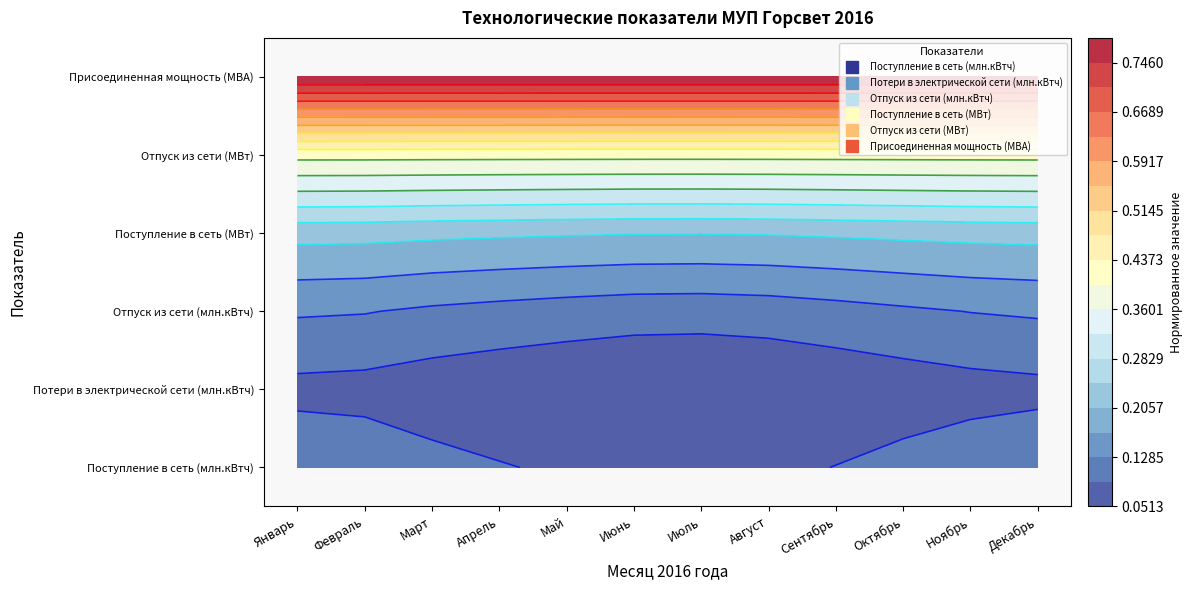

List the series in order of their peak value, highest first.

Поступление в сеть (млн.кВтч), Потери в электрической сети (млн.кВтч), Отпуск из сети (млн.кВтч), Поступление в сеть (МВт), Присоединенная мощность (МВА), Отпуск из сети (МВт)